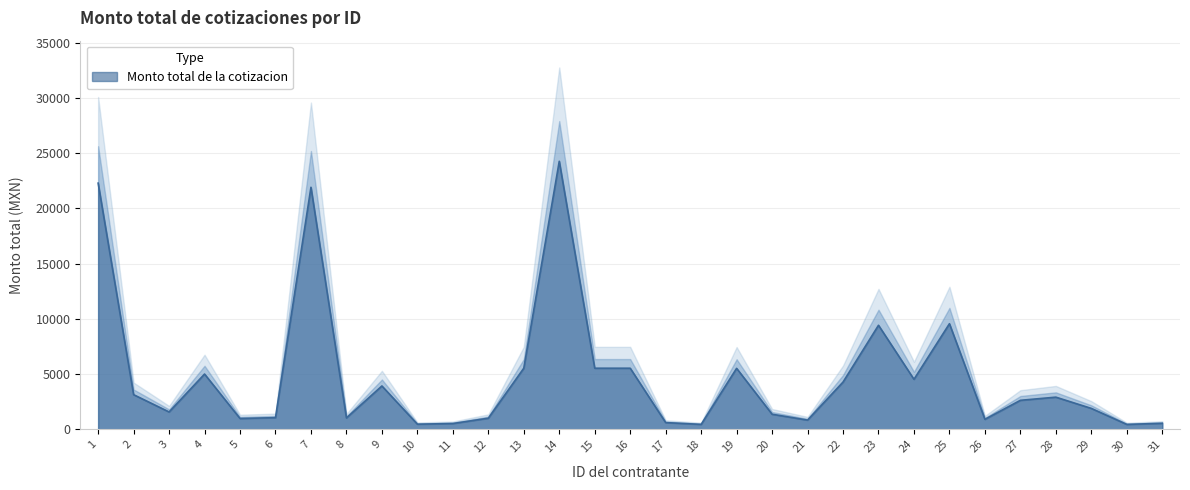

At which category does the chart reach its minimum across all series?

30